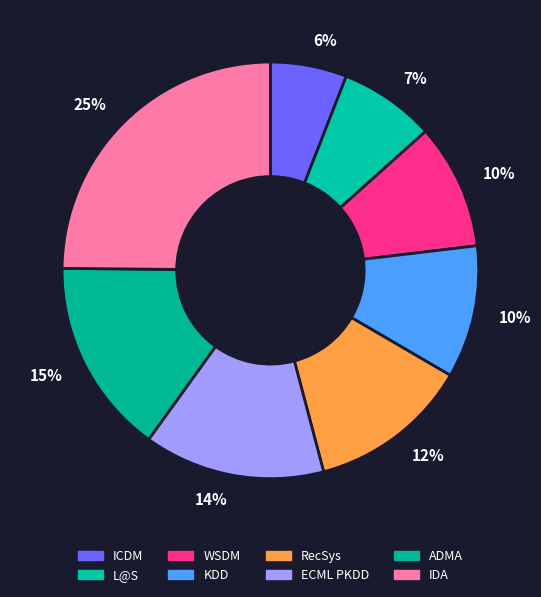

What is the largest slice in the pie chart?

IDA